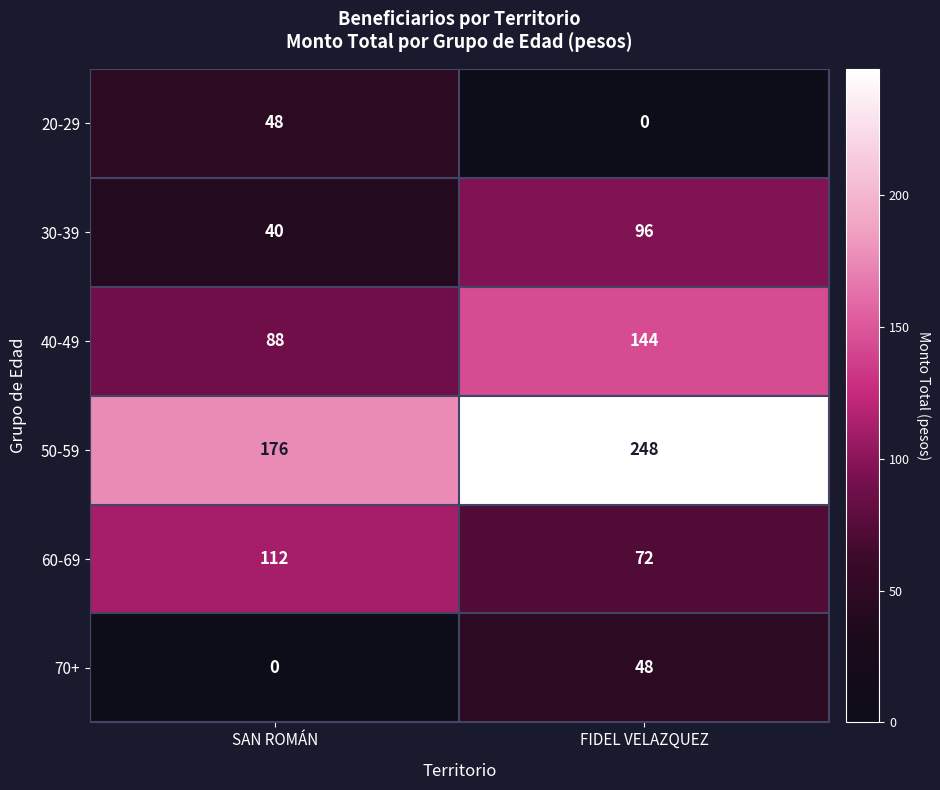

Read the 20-29 value at SAN ROMÁN.

48